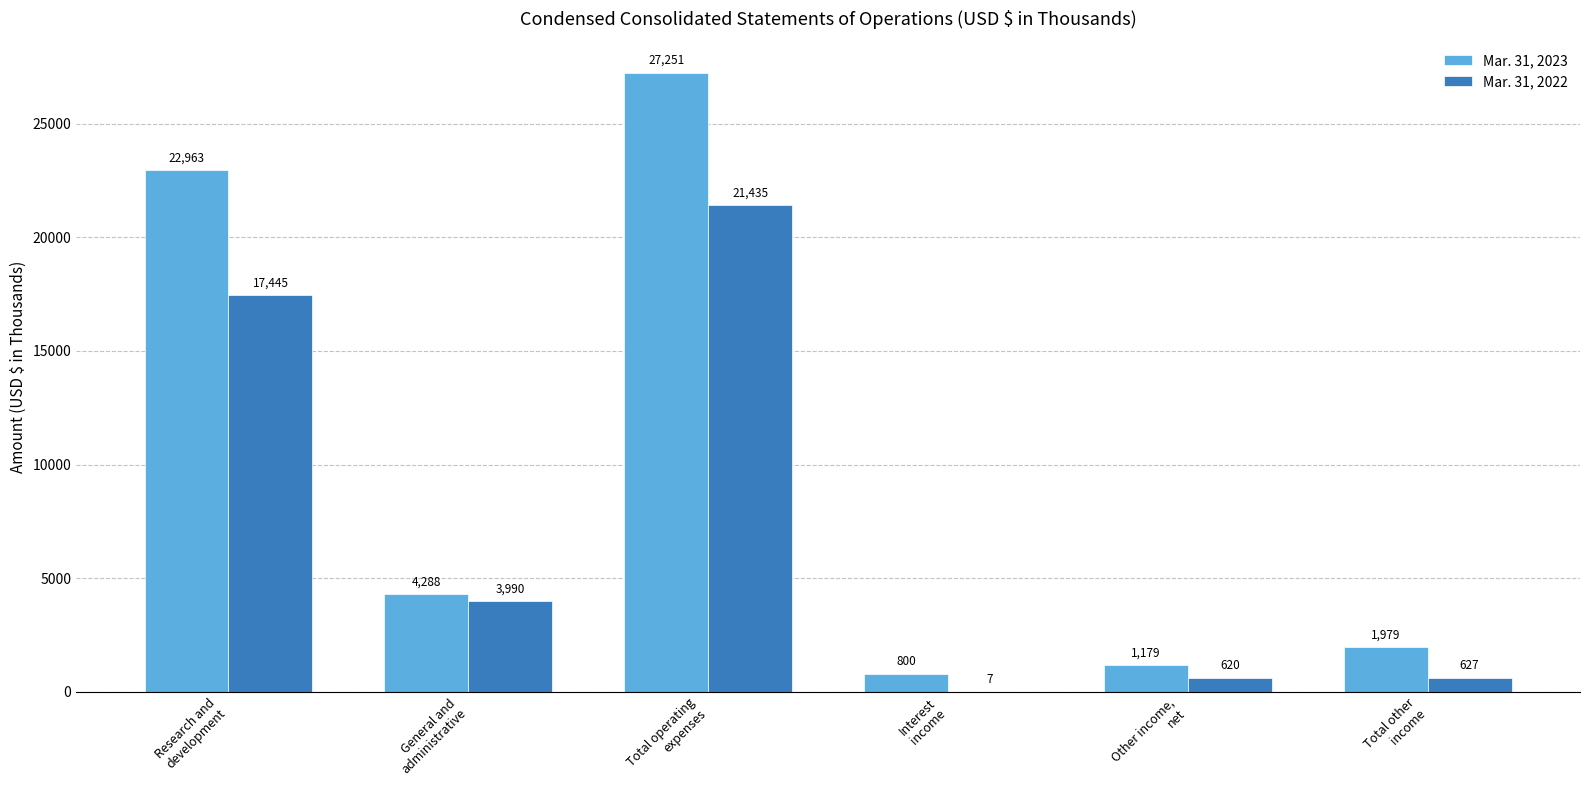

What is the sum of all Mar. 31, 2023 values?

58460